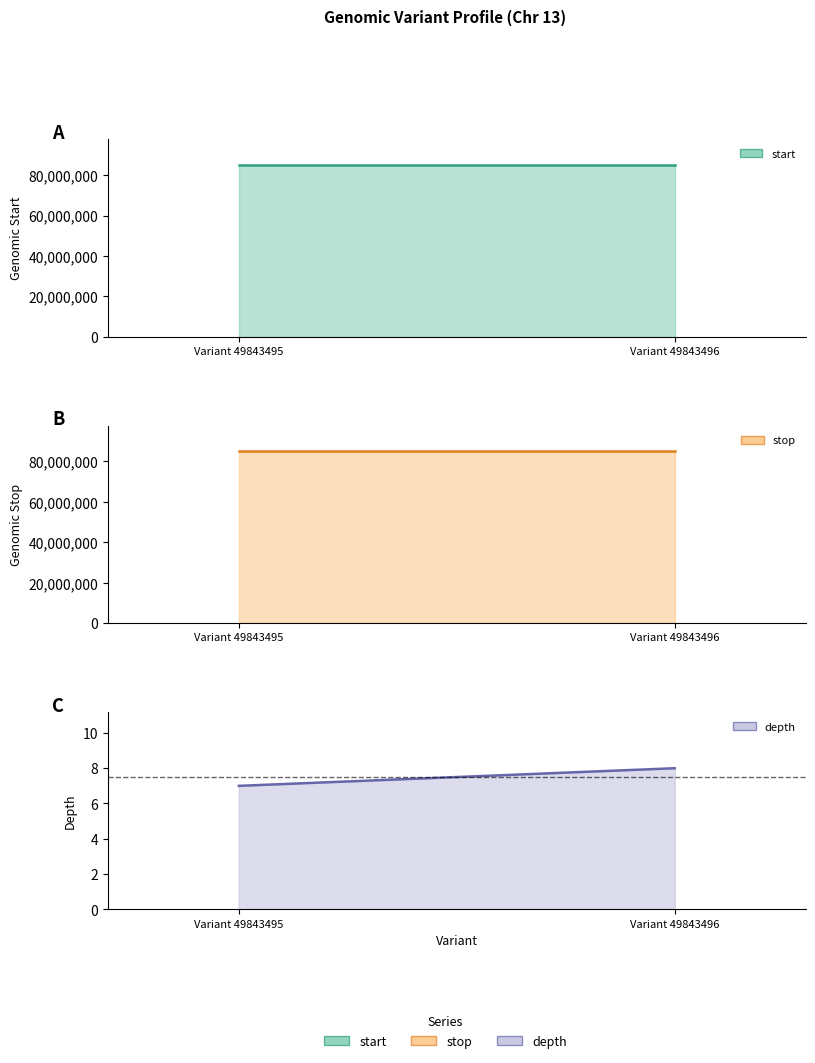

What is the lowest value of the start series?

85024816